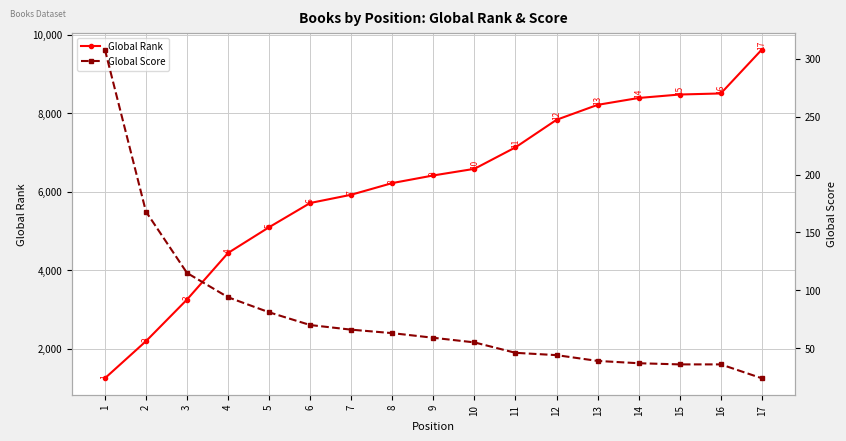

Reading right to left, list all the values displayed in this chart.

Global Rank: 9618	8501	8474	8386	8211	7831	7130	6583	6415	6221	5924	5714	5098	4443	3257	2197	1254
Global Score: 24	36	36	37	39	44	46	55	59	63	66	70	81	94	115	168	308